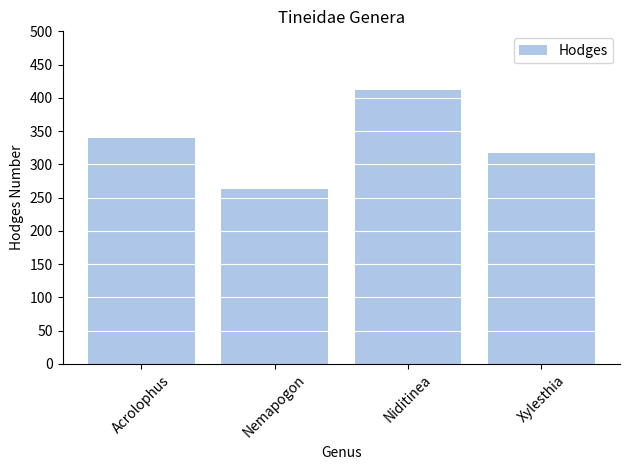

List the labels in order of value, largest first.

Niditinea, Acrolophus, Xylesthia, Nemapogon